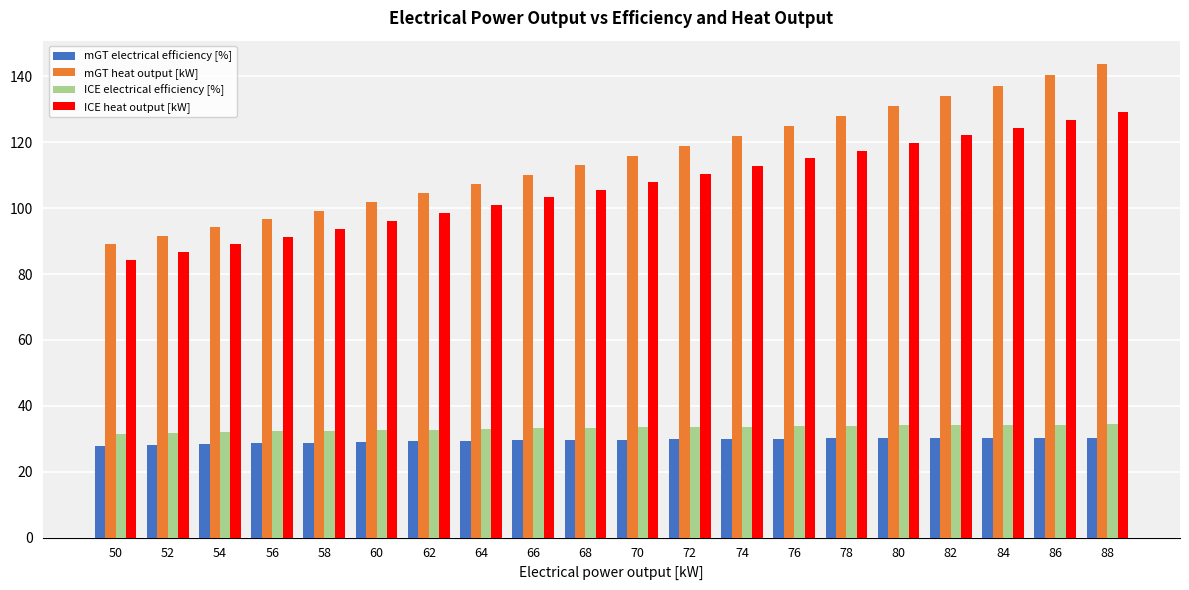

What is the maximum value for ICE heat output [kW]?

129.1